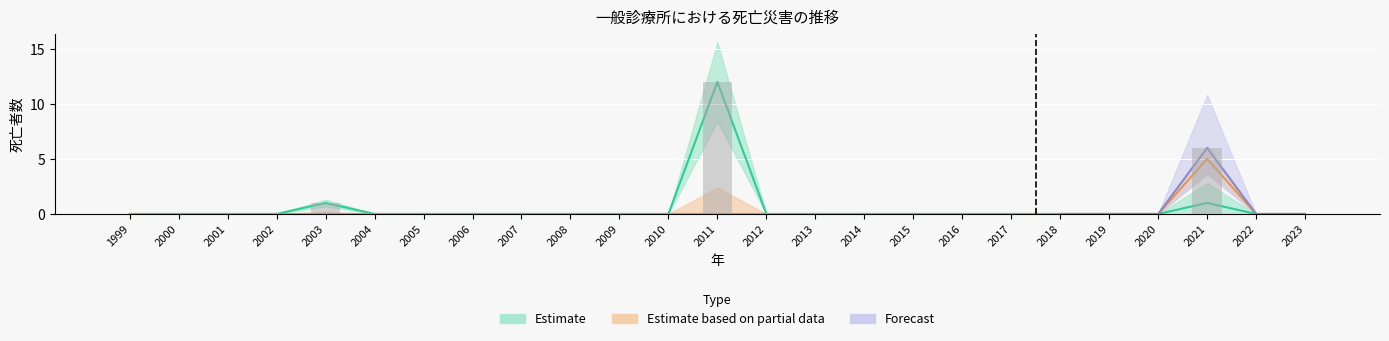

Reading left to right, what are all the values shown in this chart?

その他: 0	0	0	0	1	0	0	0	0	0	0	0	12	0	0	0	0	0	0	0	0	0	1	0	0
火災: 0	0	0	0	0	0	0	0	0	0	0	0	0	0	0	0	0	0	0	0	0	0	5	0	0
合計: 0	0	0	0	1	0	0	0	0	0	0	0	12	0	0	0	0	0	0	0	0	0	6	0	0